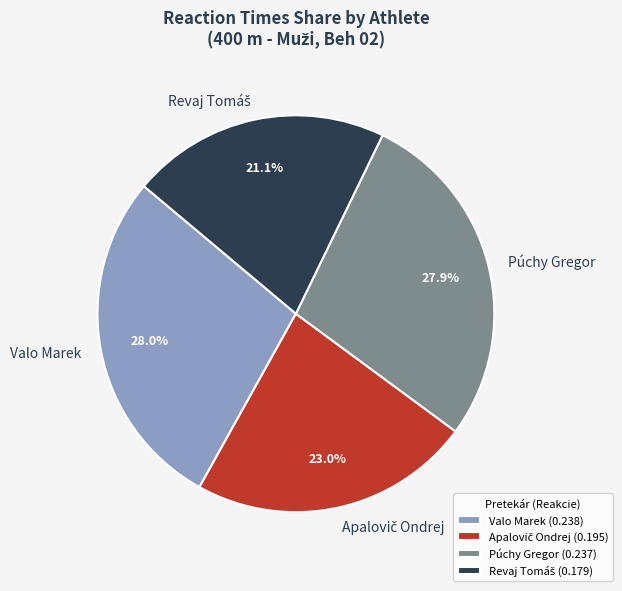

What percentage do Púchy Gregor and Valo Marek together represent?

55.9%